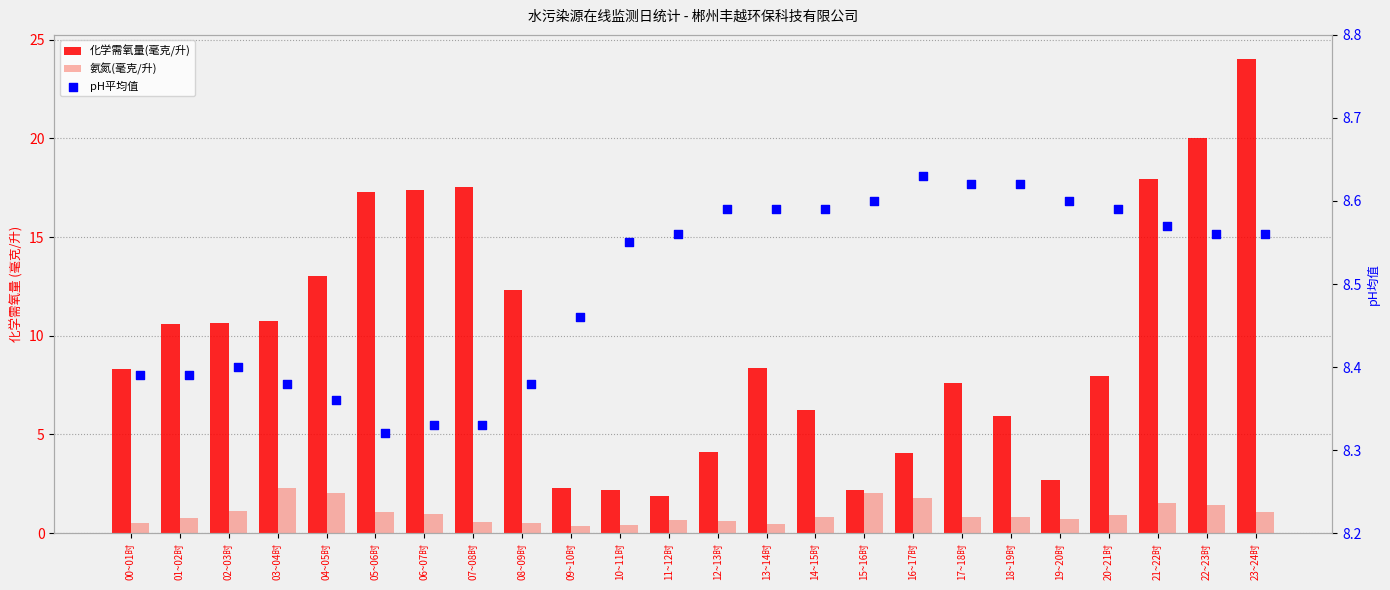

At how many categories does at least one series exceed 16?

6